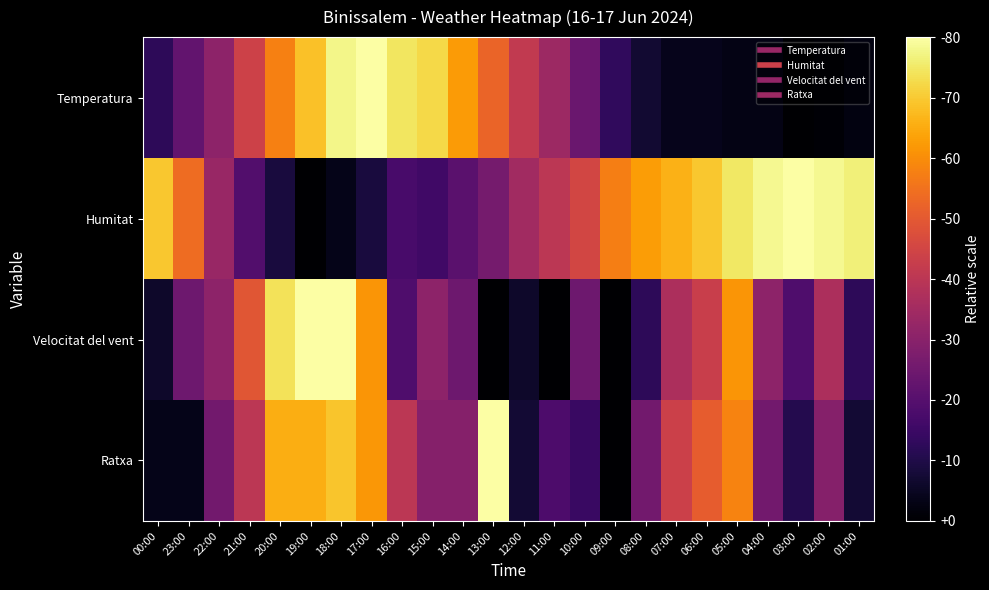

Which series changed the most between 22:00 and 05:00?

Humitat